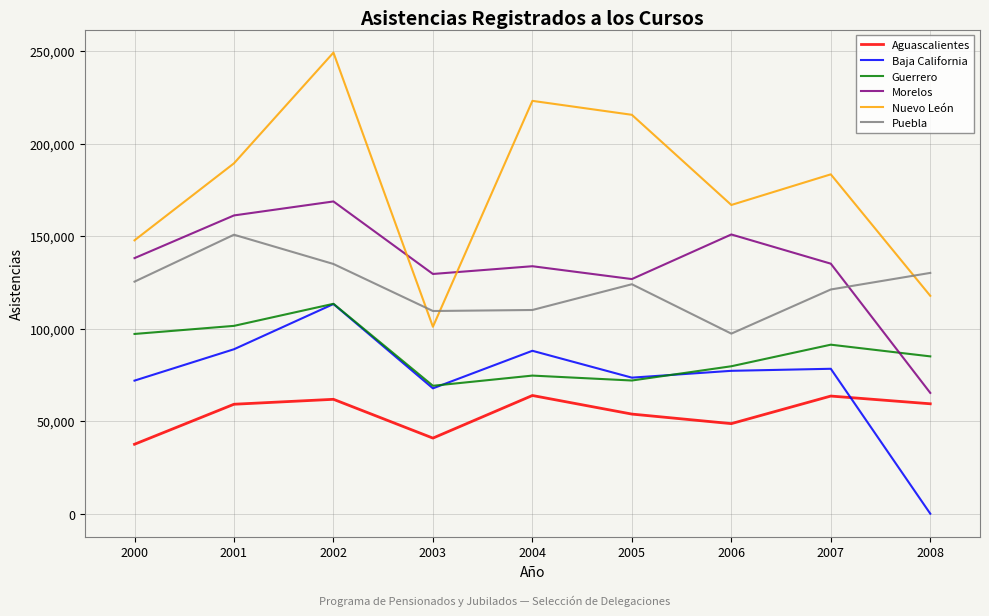

Count the number of data series in this chart.

6